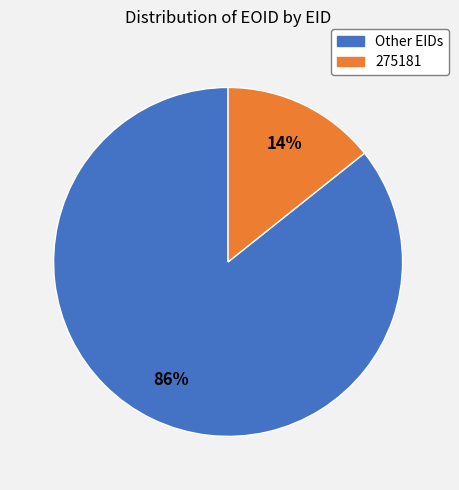

Is there a majority slice in this chart?

Yes